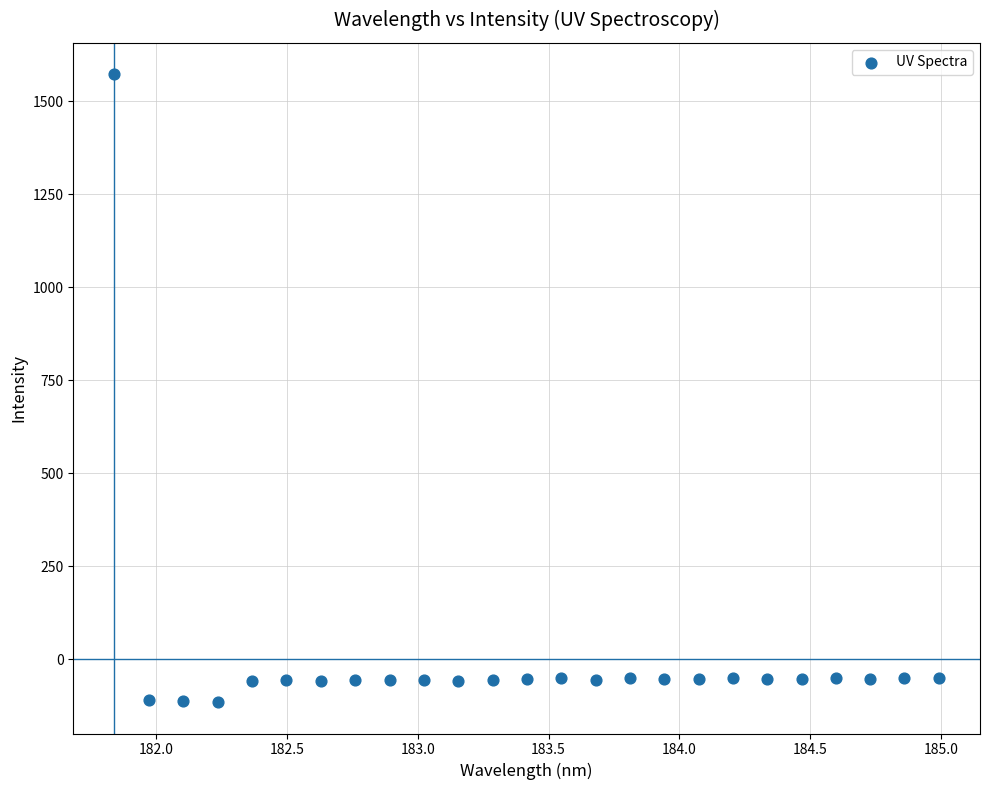

What is the range of Y values (max minus min)?

1687.3